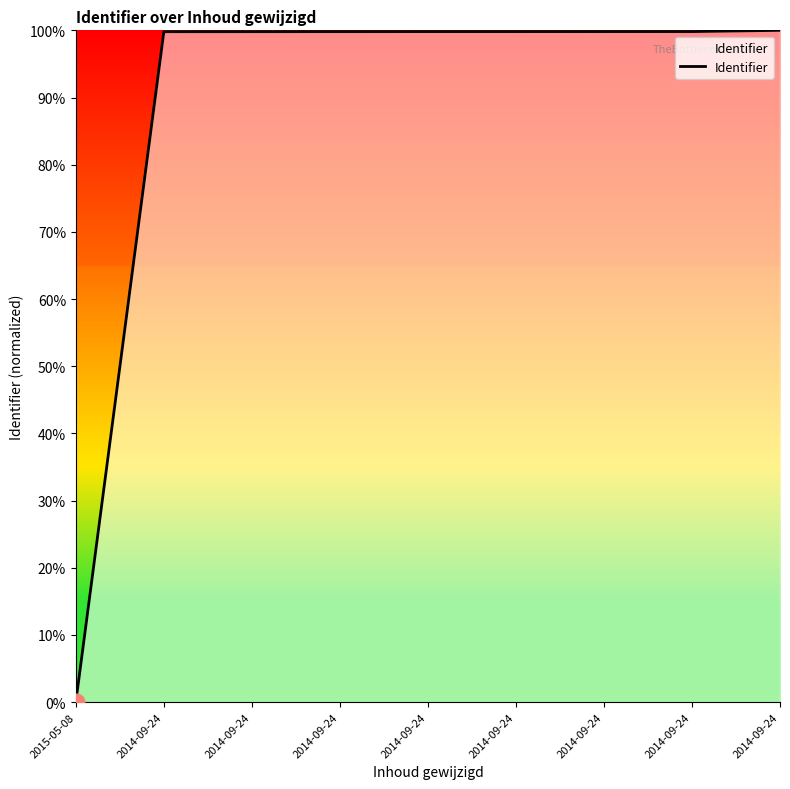

Does the chart have visible grid lines?

No